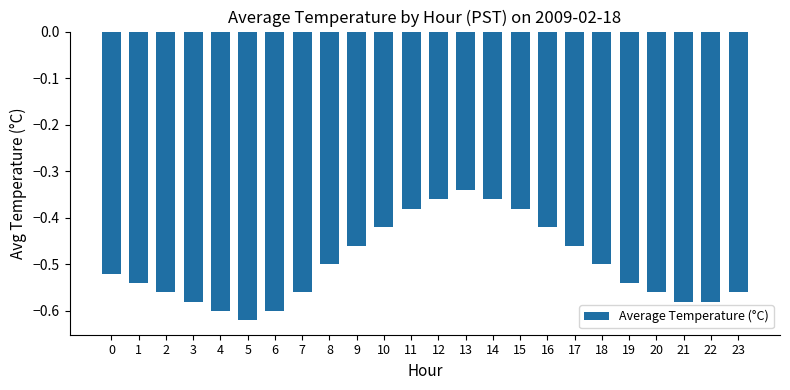

Which label corresponds to the largest value in the chart?

13